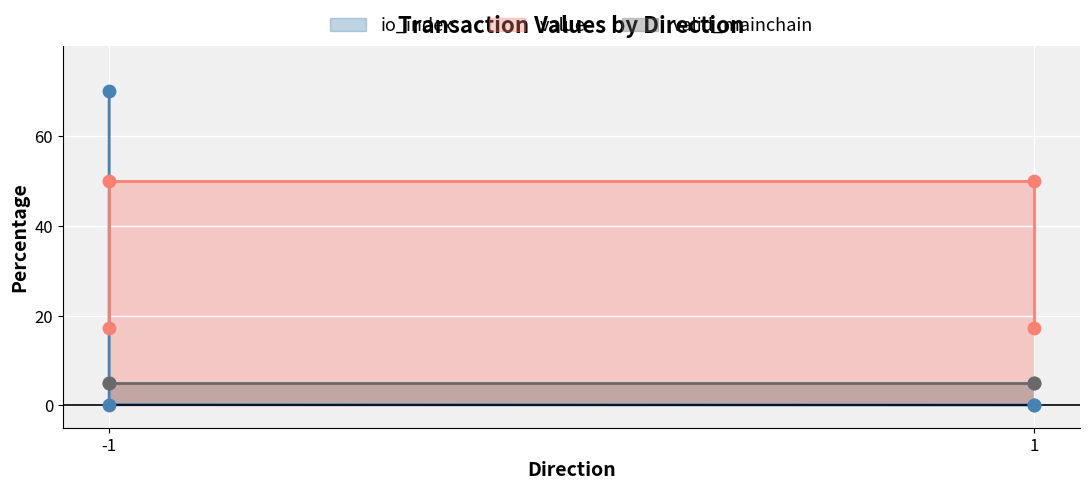

Which series contains the highest Y value?

io_index